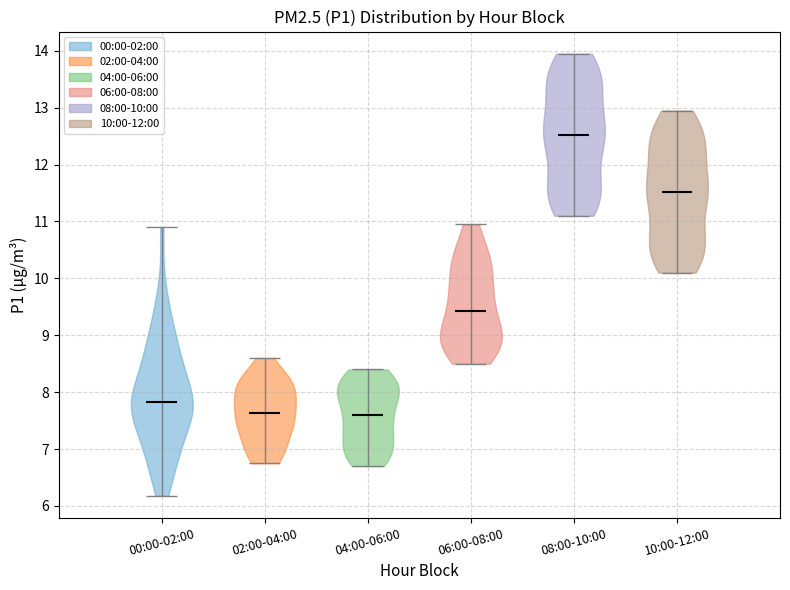

Reading left to right, read every violin against the y-axis: where its median line is, and the lowest and highest points it reaches. The values are not printed on the chart, so give them approximately, as read against the axis.

00:00-02:00: median line 7.8, lowest point 6.2, highest point 10.9
02:00-04:00: median line 7.6, lowest point 6.8, highest point 8.6
04:00-06:00: median line 7.6, lowest point 6.7, highest point 8.4
06:00-08:00: median line 9.4, lowest point 8.5, highest point 11.0
08:00-10:00: median line 12.5, lowest point 11.1, highest point 14.0
10:00-12:00: median line 11.5, lowest point 10.1, highest point 13.0